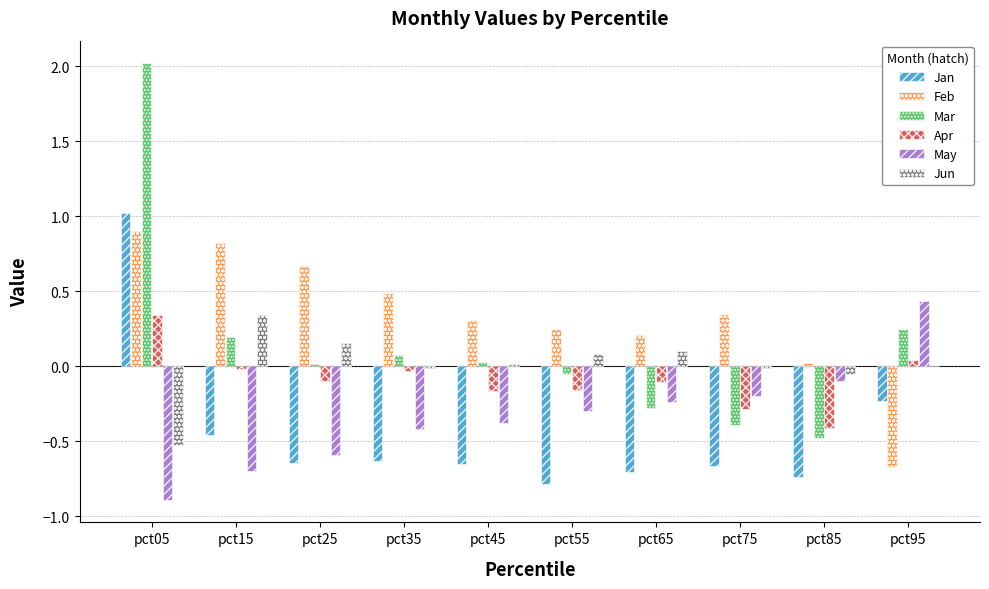

How many data points in Jan are above 0?

1